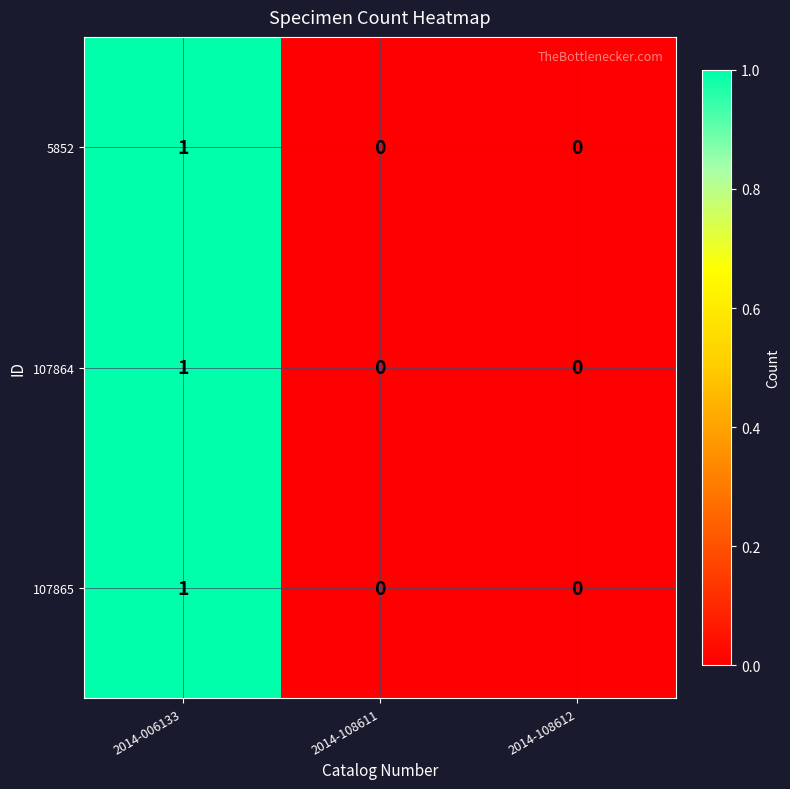

How many distinct data groups are displayed?

3